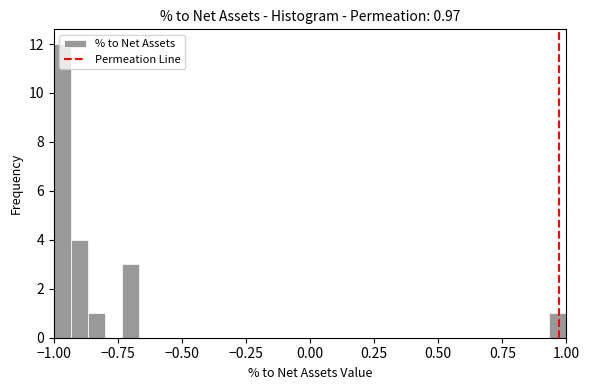

Read against the x-axis, roughly where is the centre of the tallest bar?

-0.95